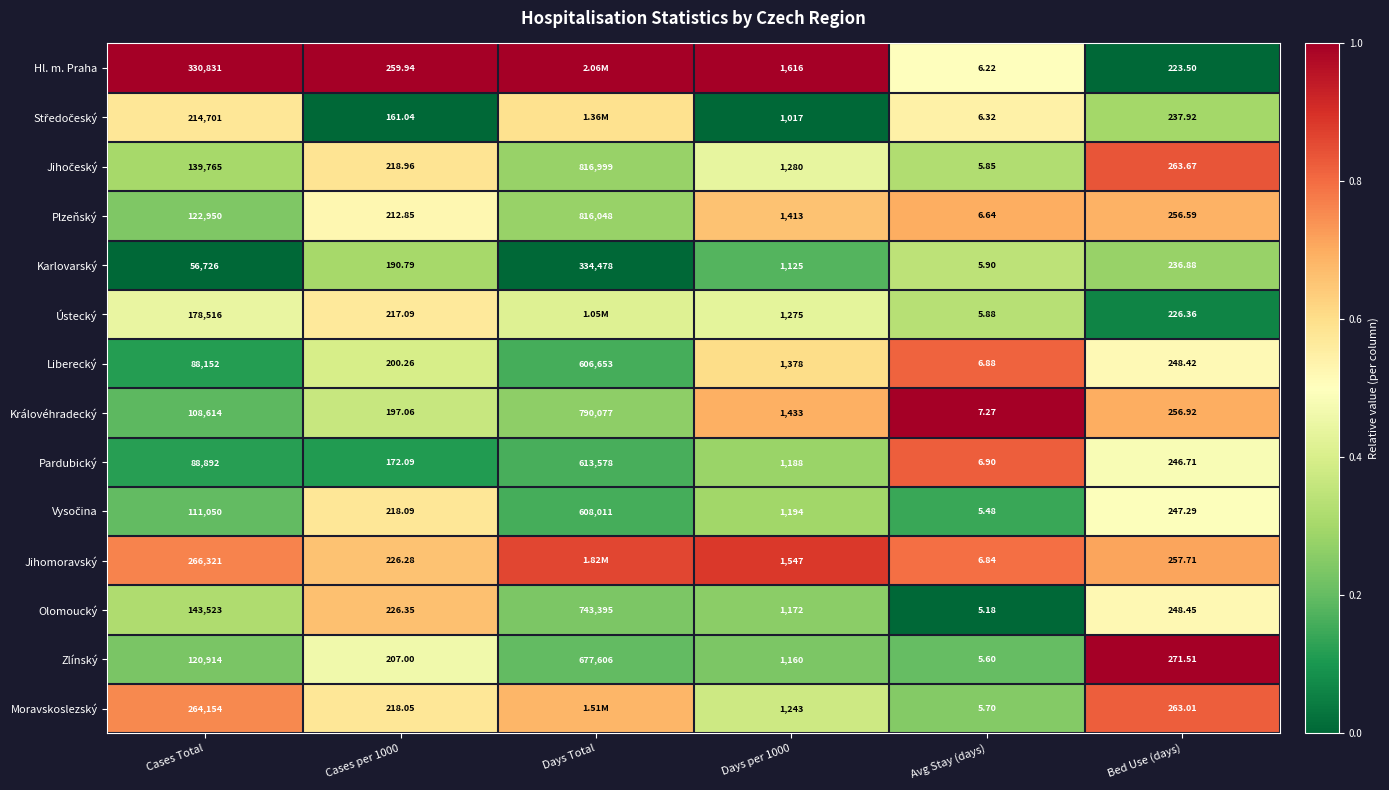

Which category has the lowest value in the Zlínský series?

Avg Stay (days)